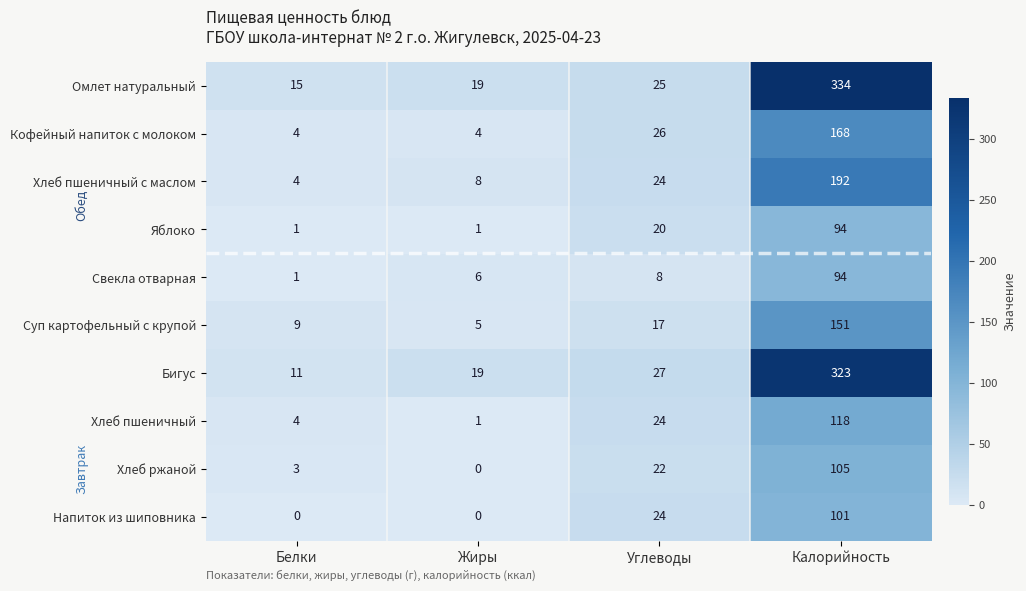

At how many categories does at least one series exceed 190?

1